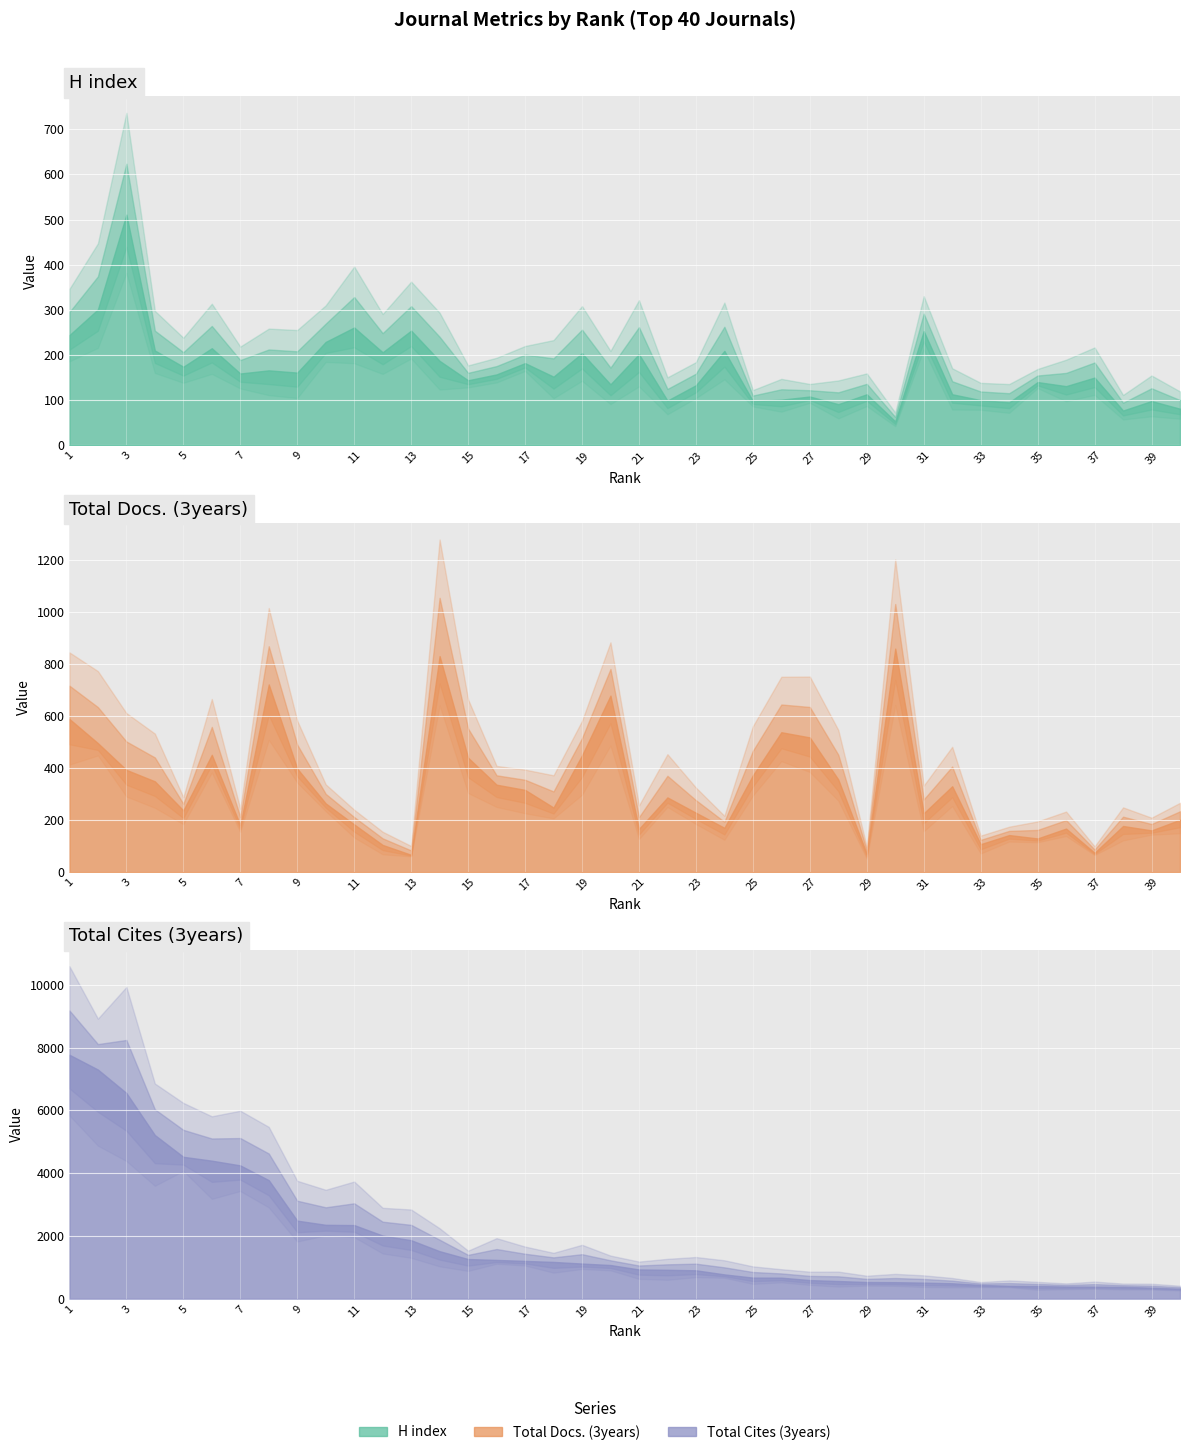

At which label does Total Cites (3years) reach its peak?

1